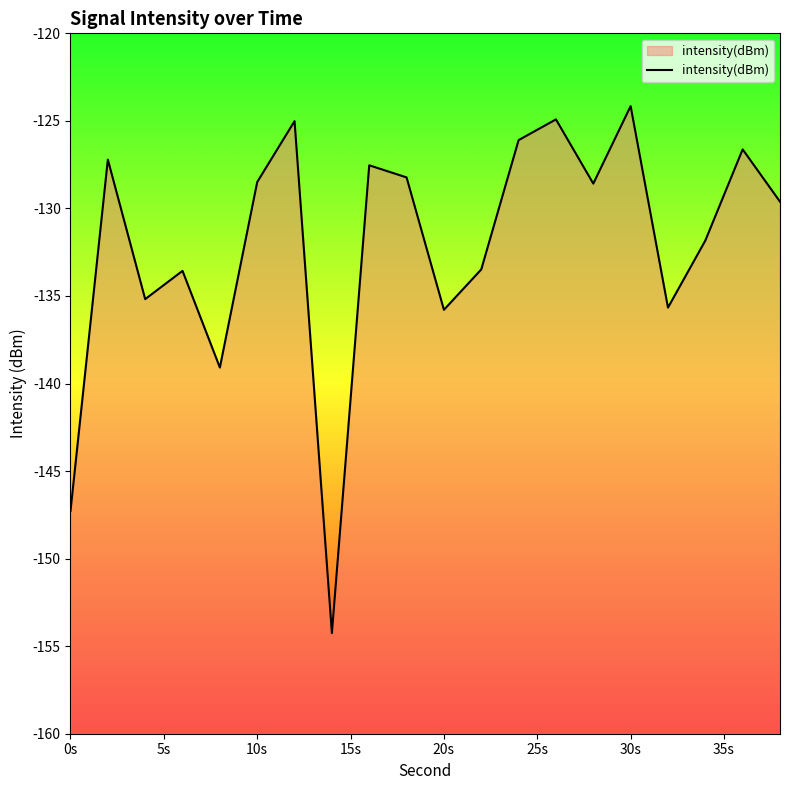

At which category does the chart reach its peak across all series?

30s